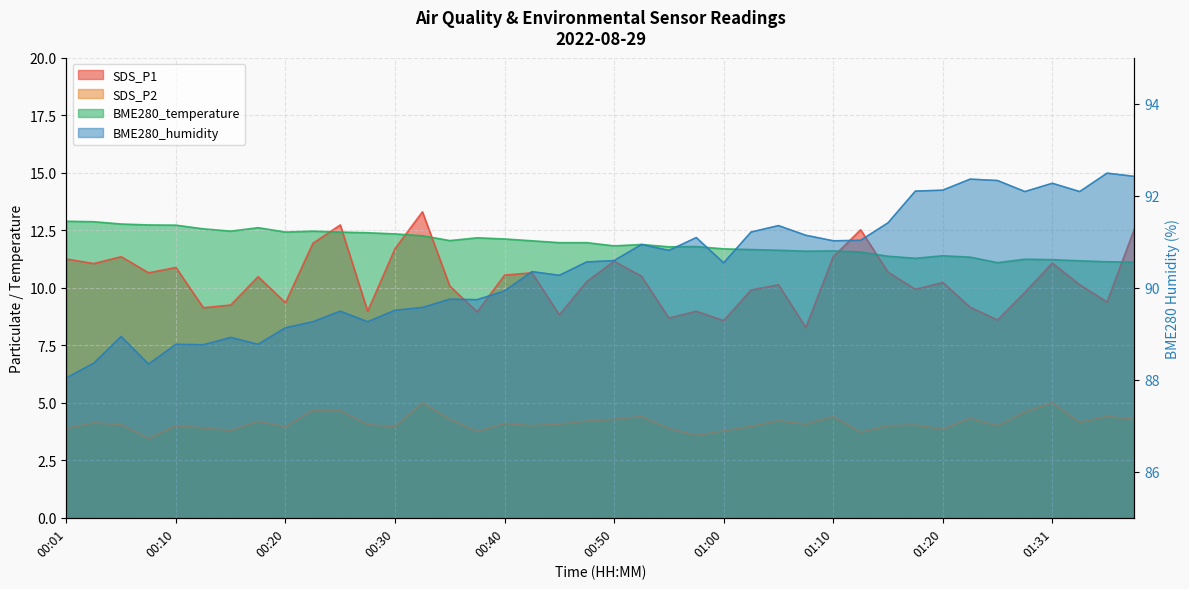

Reading left to right, extract all data points from this chart.

SDS_P1: 00:01=11.2	00:03=11.1	00:05=11.3	00:08=10.7	00:10=10.9	00:13=9.1	00:15=9.2	00:18=10.5	00:20=9.3	00:23=11.9	00:25=12.7	00:27=9.0	00:30=11.7	00:32=13.3	00:35=10.1	00:37=8.9	00:40=10.6	00:42=10.7	00:45=8.8	00:47=10.3	00:50=11.2	00:52=10.5	00:55=8.7	00:57=9.0	01:00=8.6	01:02=9.9	01:05=10.1	01:07=8.3	01:10=11.3	01:12=12.5	01:14=10.7	01:17=9.9	01:20=10.2	01:23=9.2	01:25=8.6	01:28=9.8	01:31=11.1	01:33=10.1	01:36=9.4	01:38=12.6
SDS_P2: 00:01=3.9	00:03=4.1	00:05=4.0	00:08=3.5	00:10=4.0	00:13=3.9	00:15=3.8	00:18=4.2	00:20=4.0	00:23=4.7	00:25=4.7	00:27=4.0	00:30=4.0	00:32=5.0	00:35=4.3	00:37=3.8	00:40=4.1	00:42=4.0	00:45=4.1	00:47=4.2	00:50=4.3	00:52=4.4	00:55=3.9	00:57=3.6	01:00=3.8	01:02=4.0	01:05=4.2	01:07=4.1	01:10=4.4	01:12=3.7	01:14=4.0	01:17=4.0	01:20=3.9	01:23=4.3	01:25=4.0	01:28=4.6	01:31=5.0	01:33=4.2	01:36=4.4	01:38=4.3
BME280_temperature: 00:01=12.9	00:03=12.9	00:05=12.8	00:08=12.7	00:10=12.7	00:13=12.6	00:15=12.5	00:18=12.6	00:20=12.4	00:23=12.5	00:25=12.4	00:27=12.4	00:30=12.3	00:32=12.3	00:35=12.1	00:37=12.2	00:40=12.1	00:42=12.0	00:45=12.0	00:47=12.0	00:50=11.8	00:52=11.9	00:55=11.8	00:57=11.8	01:00=11.7	01:02=11.7	01:05=11.6	01:07=11.6	01:10=11.6	01:12=11.6	01:14=11.4	01:17=11.3	01:20=11.4	01:23=11.3	01:25=11.1	01:28=11.2	01:31=11.2	01:33=11.2	01:36=11.1	01:38=11.1
BME280_humidity: 00:01=88.0	00:03=88.4	00:05=88.9	00:08=88.3	00:10=88.8	00:13=88.8	00:15=88.9	00:18=88.8	00:20=89.1	00:23=89.3	00:25=89.5	00:27=89.3	00:30=89.5	00:32=89.6	00:35=89.8	00:37=89.7	00:40=89.9	00:42=90.3	00:45=90.3	00:47=90.6	00:50=90.6	00:52=90.9	00:55=90.8	00:57=91.1	01:00=90.5	01:02=91.2	01:05=91.3	01:07=91.1	01:10=91.0	01:12=91.0	01:14=91.4	01:17=92.1	01:20=92.1	01:23=92.4	01:25=92.3	01:28=92.1	01:31=92.3	01:33=92.1	01:36=92.5	01:38=92.4